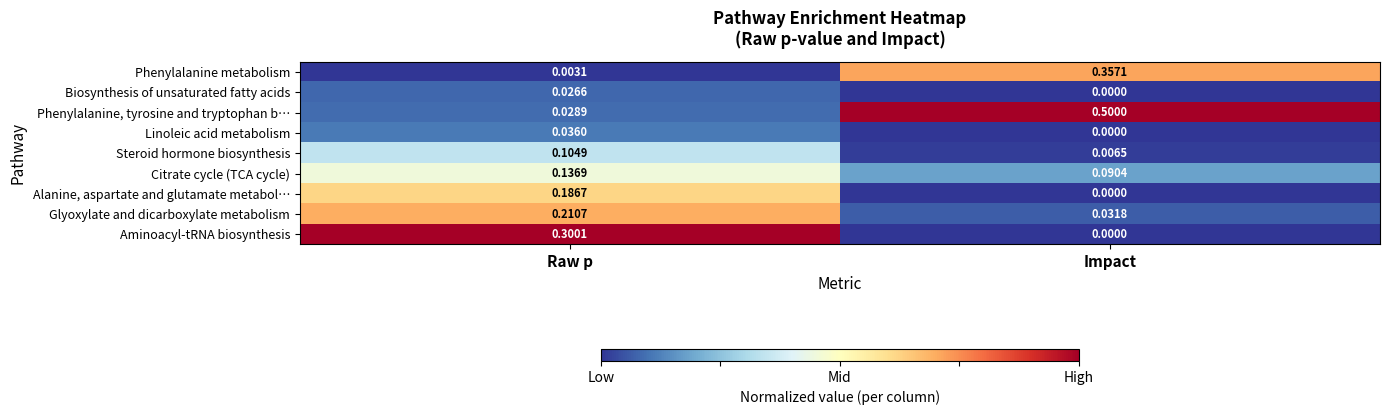

Which series changed the most between Raw p and Impact?

Phenylalanine, tyrosine and tryptophan b…